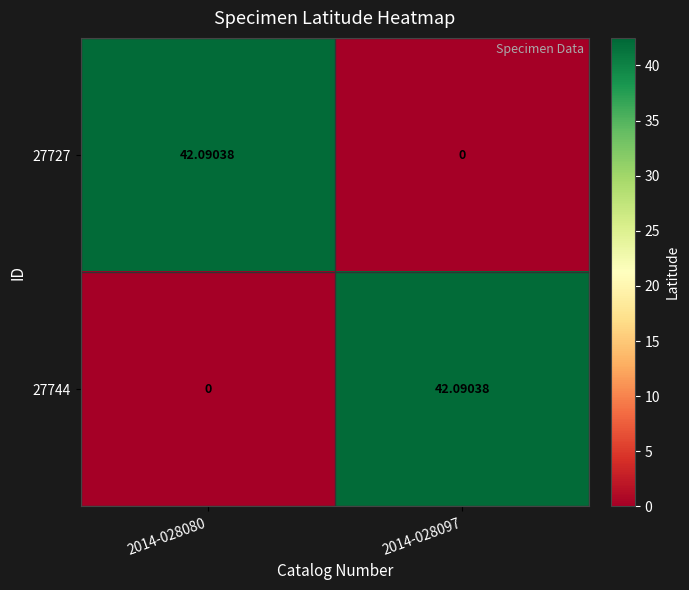

Is the value of 27744 at 2014-028080 greater than the value of 27727 at 2014-028080?

No